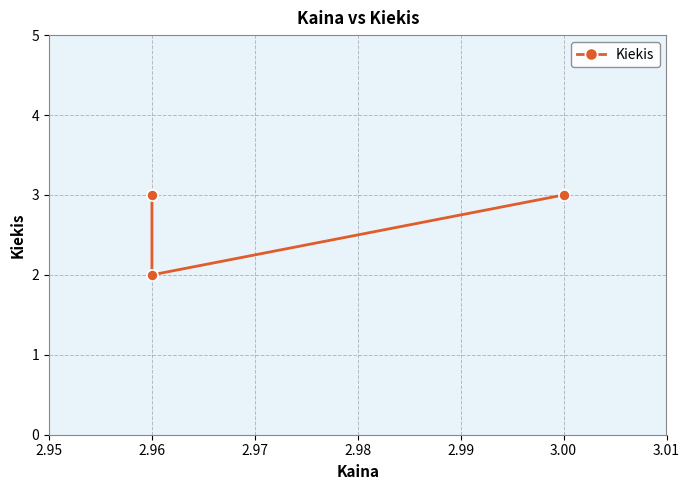

How many series are shown in this chart?

1